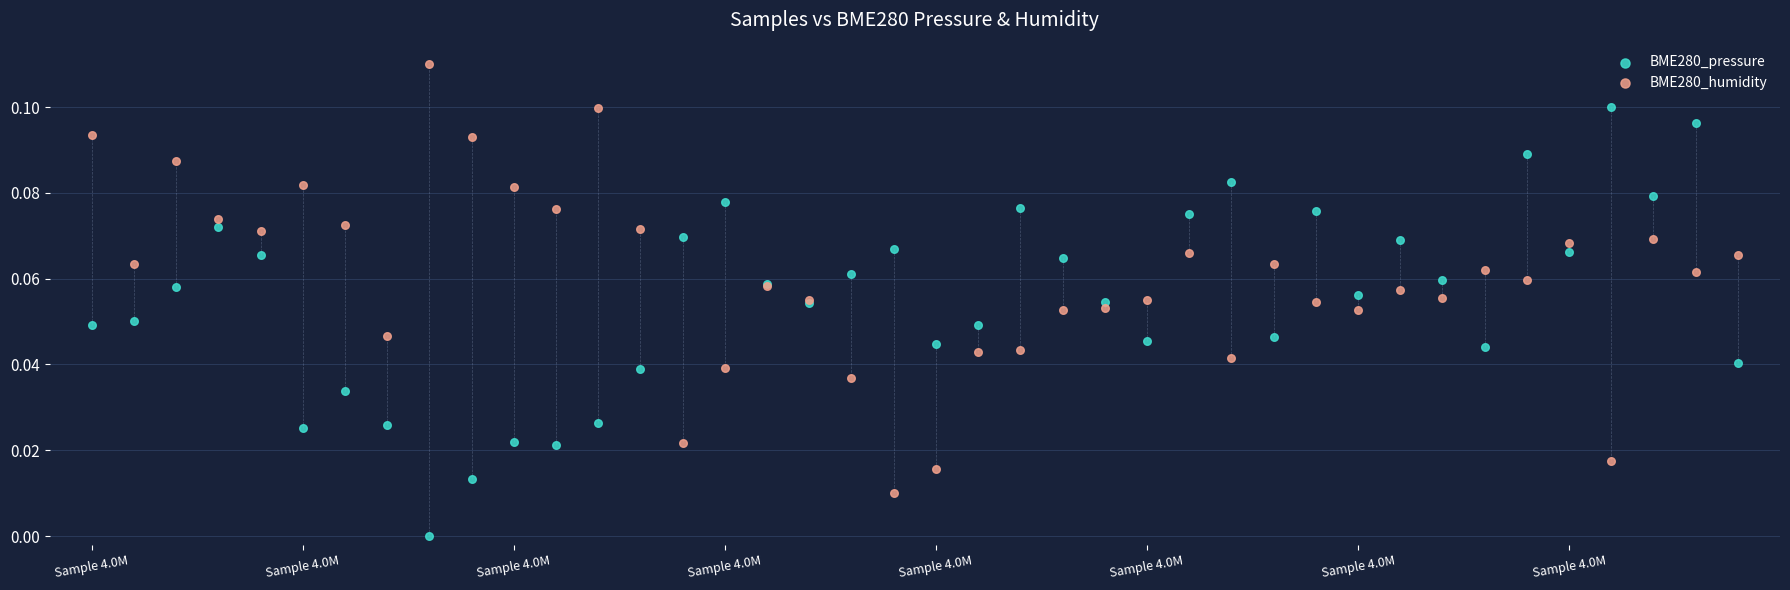

Which series contains the lowest Y value?

BME280_pressure